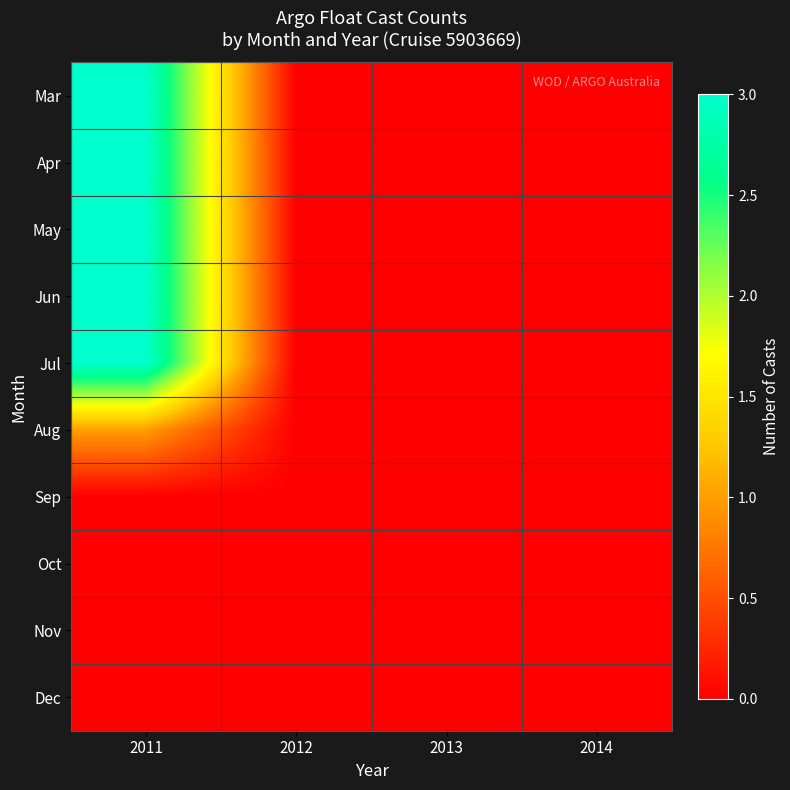

Reading left to right, what are all the values shown in this chart?

Mar: 2011=3	2012=0	2013=0	2014=0
Apr: 2011=3	2012=0	2013=0	2014=0
May: 2011=3	2012=0	2013=0	2014=0
Jun: 2011=3	2012=0	2013=0	2014=0
Jul: 2011=3	2012=0	2013=0	2014=0
Aug: 2011=1	2012=0	2013=0	2014=0
Sep: 2011=0	2012=0	2013=0	2014=0
Oct: 2011=0	2012=0	2013=0	2014=0
Nov: 2011=0	2012=0	2013=0	2014=0
Dec: 2011=0	2012=0	2013=0	2014=0